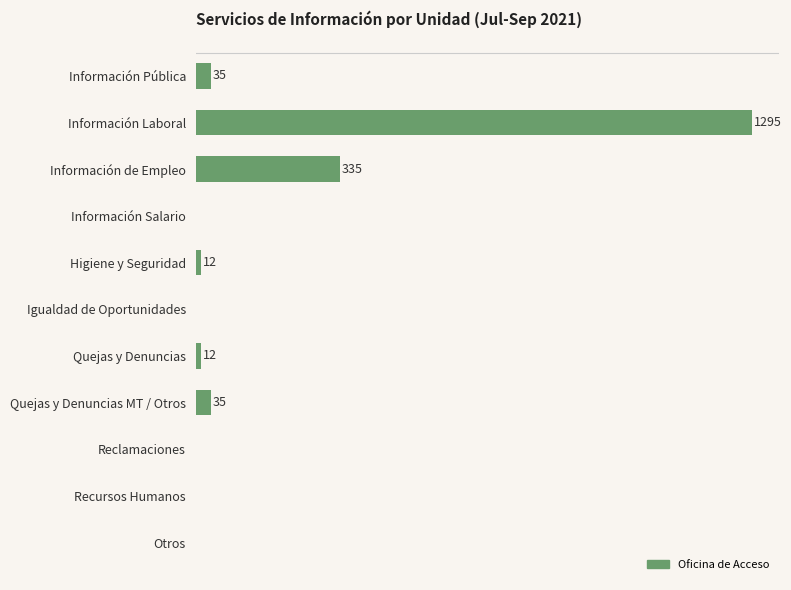

At which category does the chart reach its peak across all series?

Información Laboral